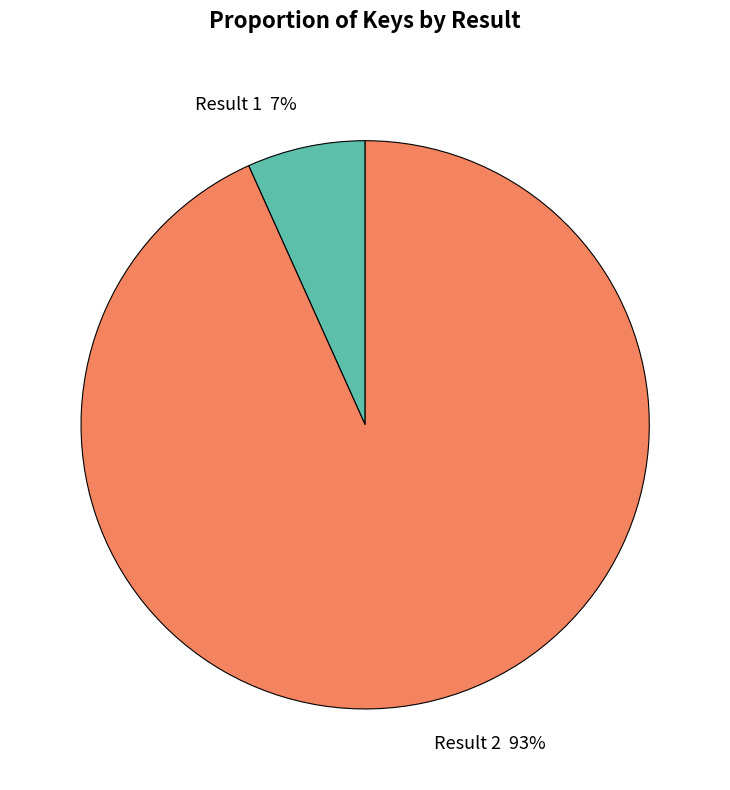

To the nearest percent, what is the combined percentage of Result 2 and Result 1?

100%